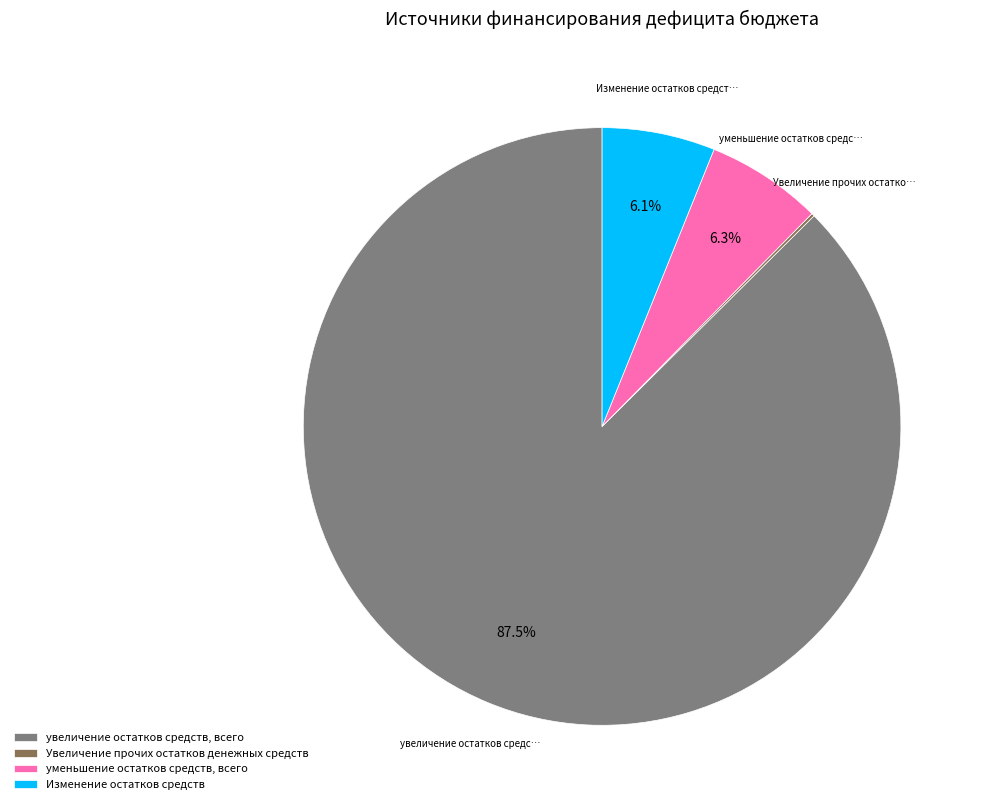

How much of the chart is everything except уменьшение остатков средств, всего?

93.7%